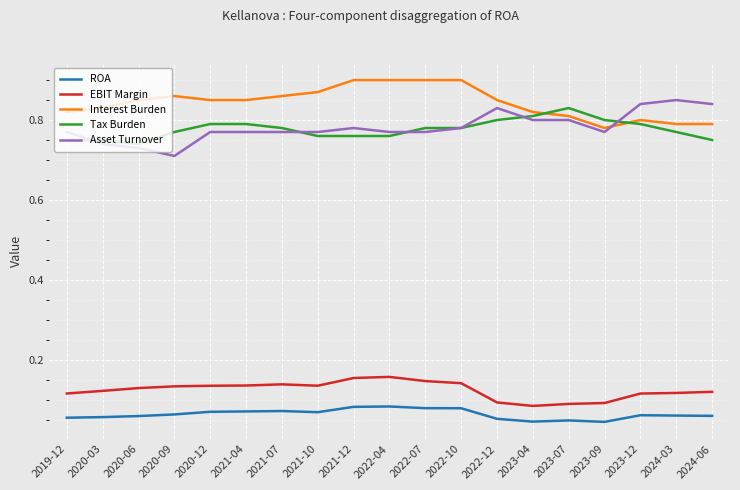

What is the sum of all ROA values?

1.2